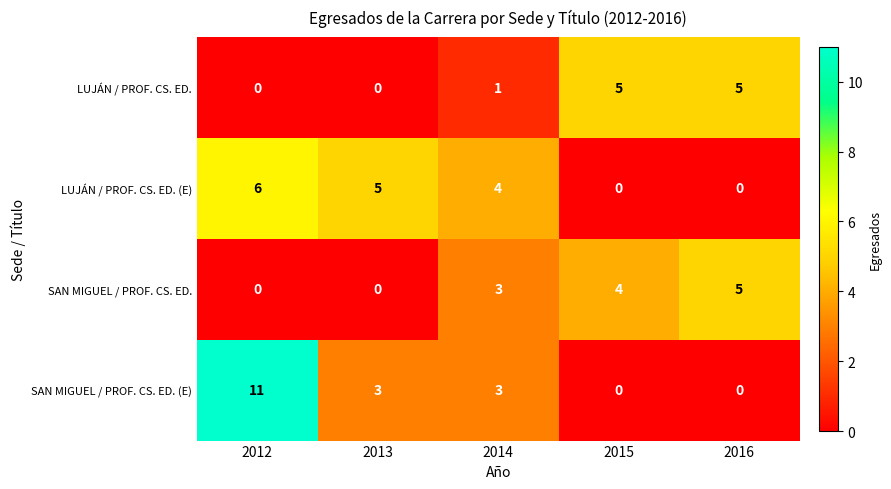

Reading right to left, transcribe all the data shown in this chart.

LUJÁN / PROF. CS. ED.: 5	5	1	0	0
LUJÁN / PROF. CS. ED. (E): 0	0	4	5	6
SAN MIGUEL / PROF. CS. ED.: 5	4	3	0	0
SAN MIGUEL / PROF. CS. ED. (E): 0	0	3	3	11